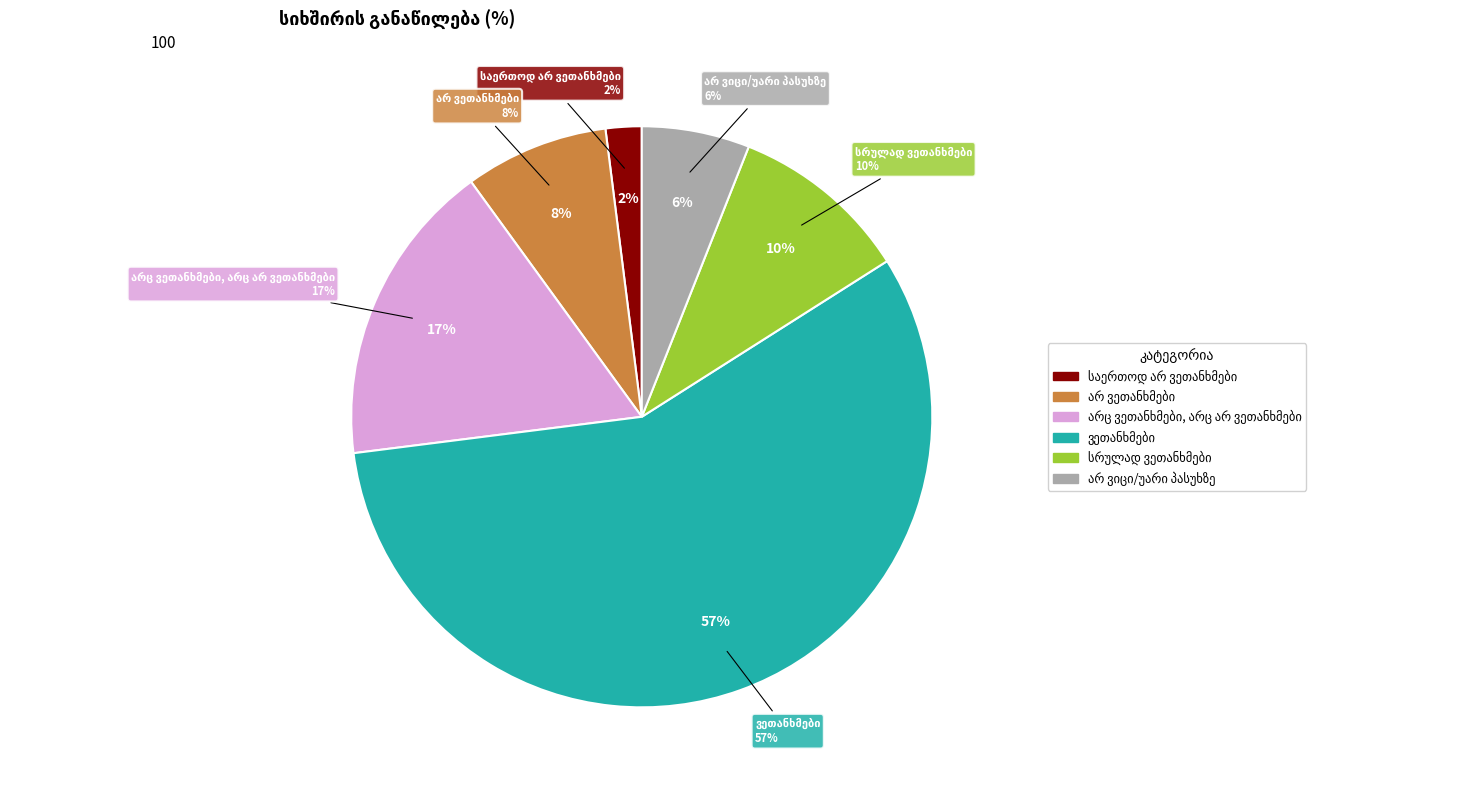

Rank the categories by value from lowest to highest.

საერთოდ არ ვეთანხმები, არ ვიცი/უარი პასუხზე, არ ვეთანხმები, სრულად ვეთანხმები, არც ვეთანხმები, არც არ ვეთანხმები, ვეთანხმები